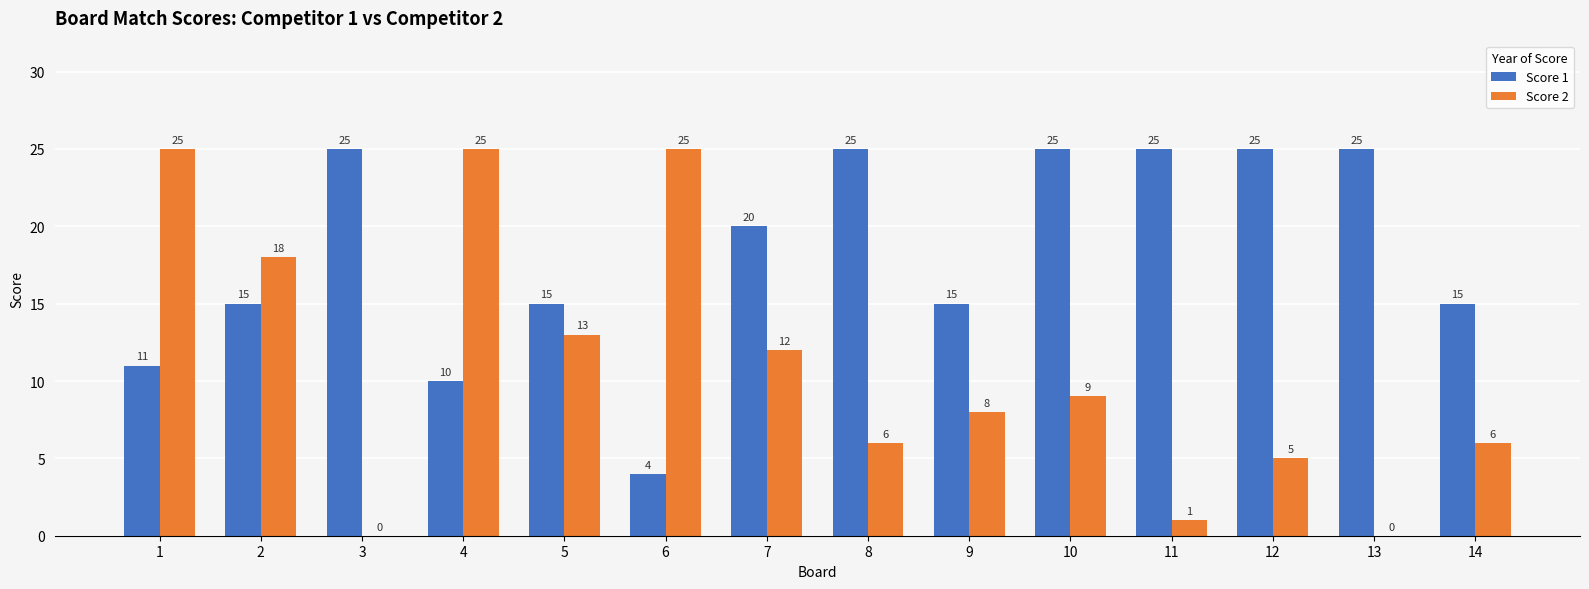

At which label does Score 1 first exceed 20?

3